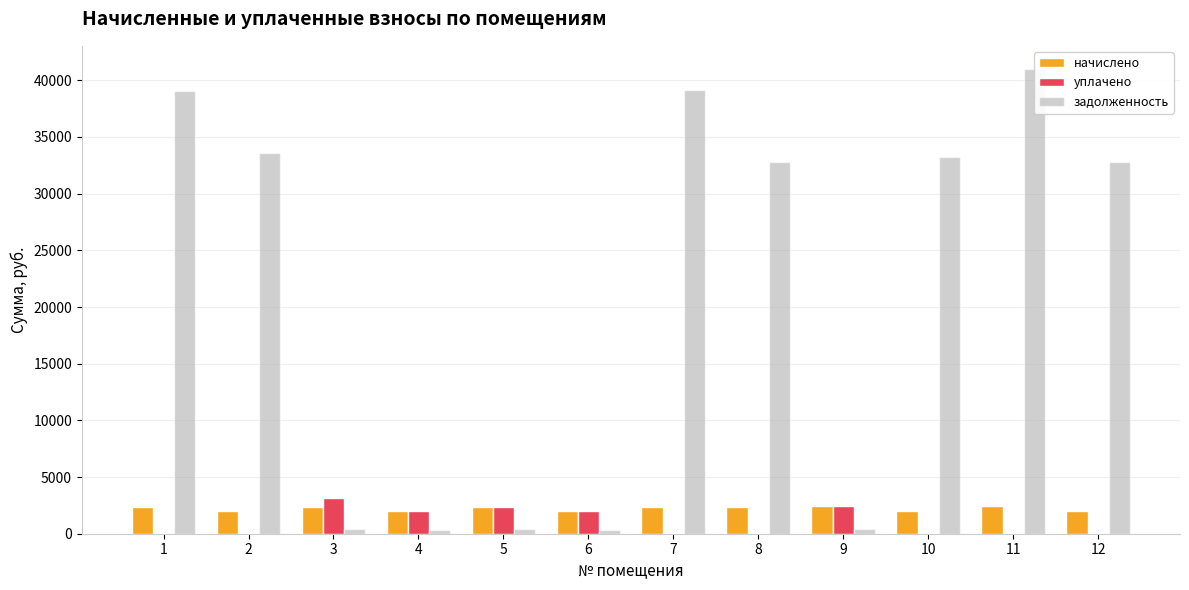

Which category has the highest value in the задолженность series?

11